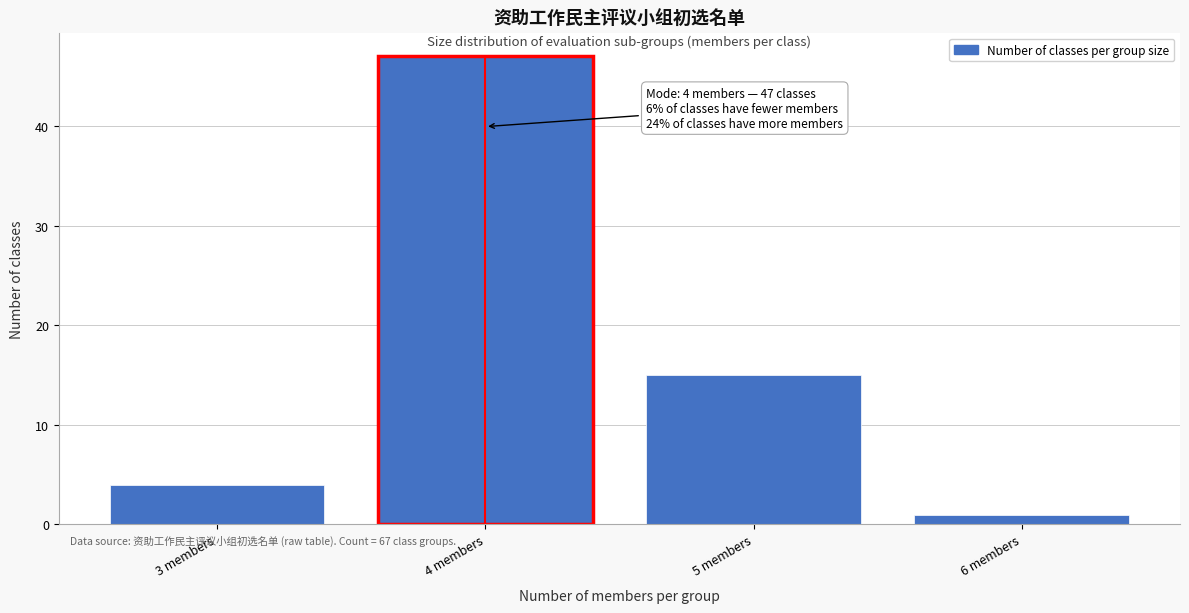

Reading left to right, transcribe all the data shown in this chart.

3 members=4	4 members=47	5 members=15	6 members=1